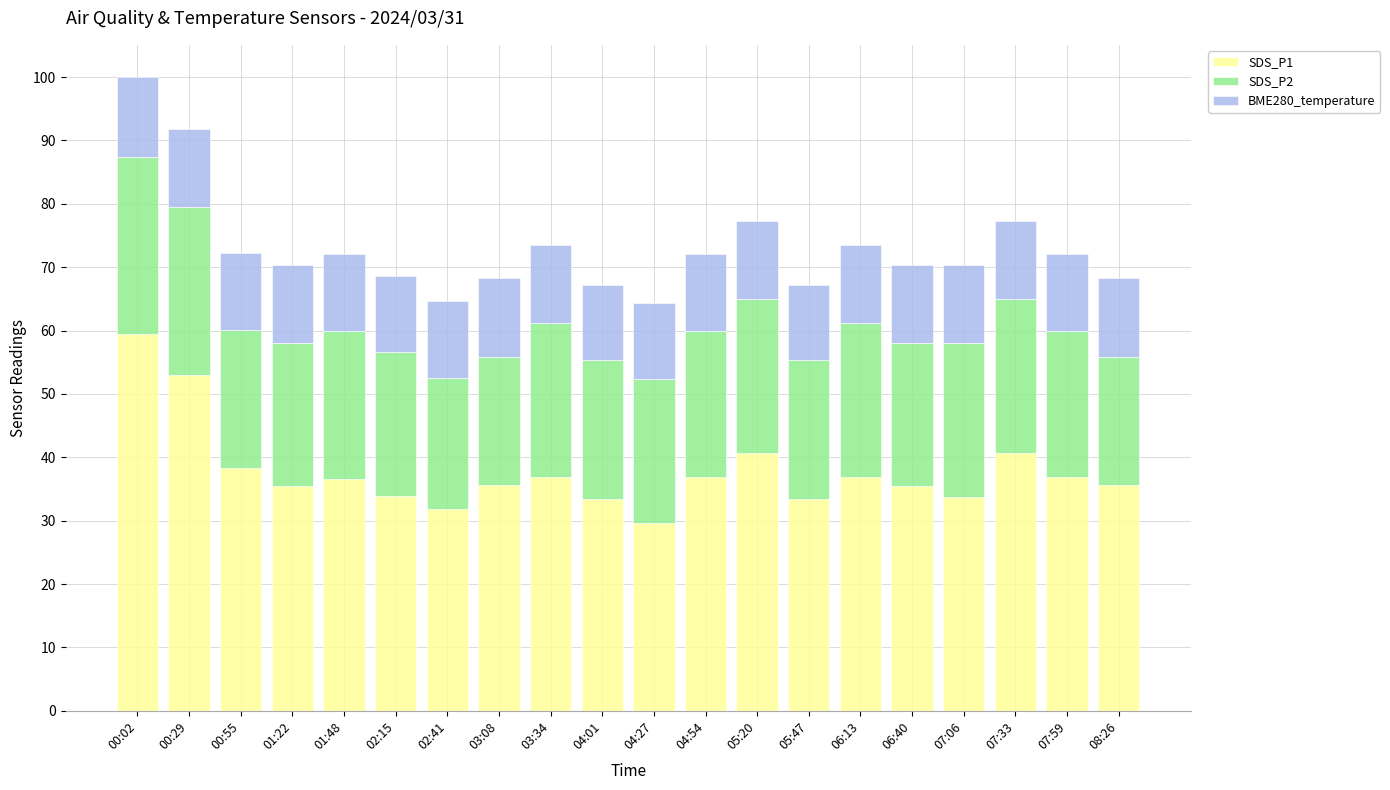

At which category is the sum across all series the highest?

00:02